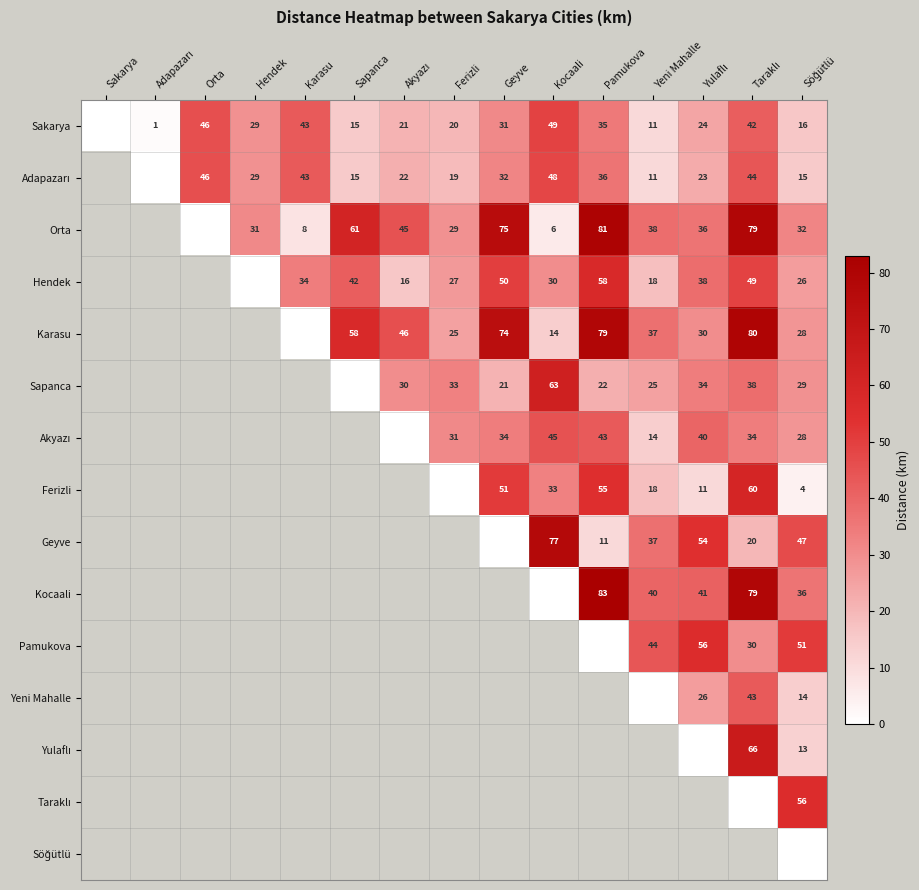

True or false: Sakarya has a value of 17 at Pamukova.

False